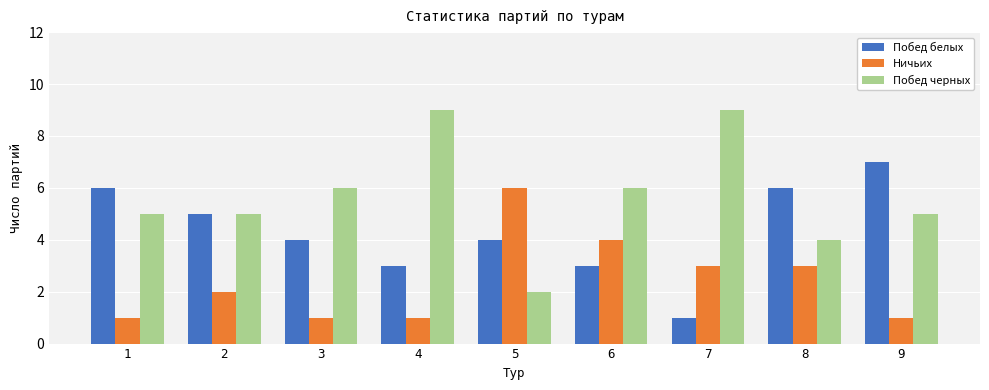

What is the value of the Побед белых bar at the 3rd from the left?

4